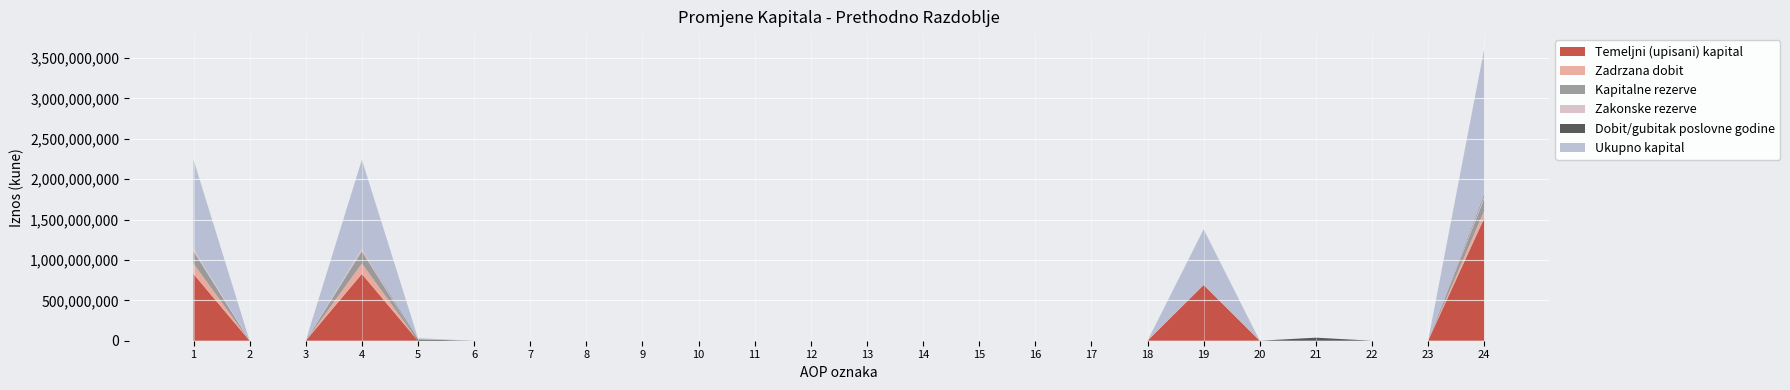

Reading left to right, extract all data points from this chart.

Temeljni (upisani) kapital: 826668557	0	0	826668557	0	0	0	0	0	0	0	0	0	0	0	0	0	0	689765631	0	0	0	0	1516434188
Zadrzana dobit: 128893786	0	0	128893786	0	0	0	0	0	0	0	0	0	0	0	0	0	0	0	0	-37806149	0	0	91087637
Kapitalne rezerve: 153851432	0	0	153851432	0	0	0	0	0	0	0	0	0	0	0	0	0	0	0	0	0	0	0	153851432
Zakonske rezerve: 29910161	0	0	29910161	0	0	0	0	0	0	0	0	0	0	0	0	0	0	0	0	0	0	0	29910161
Dobit/gubitak poslovne godine: -37806149	0	0	-37806149	15666177	0	0	0	0	0	0	0	0	0	0	0	0	0	0	0	37806149	0	0	15666177
Ukupno kapital: 1101477186	0	0	1101477186	15666177	0	0	0	0	0	0	0	0	0	0	0	0	0	689765631	0	0	0	0	1806908994